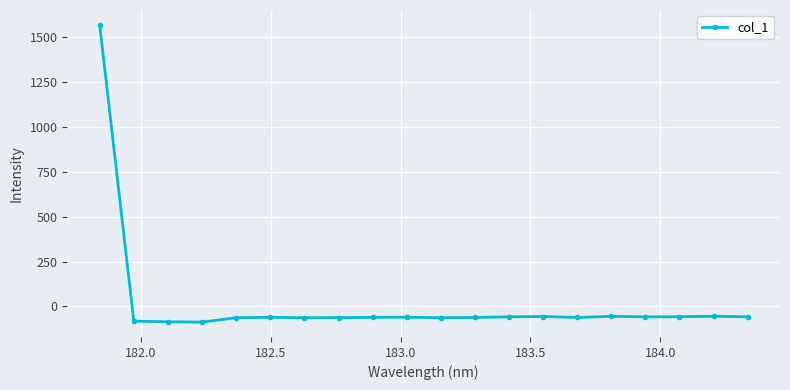

What is the sum of all values?

363.0